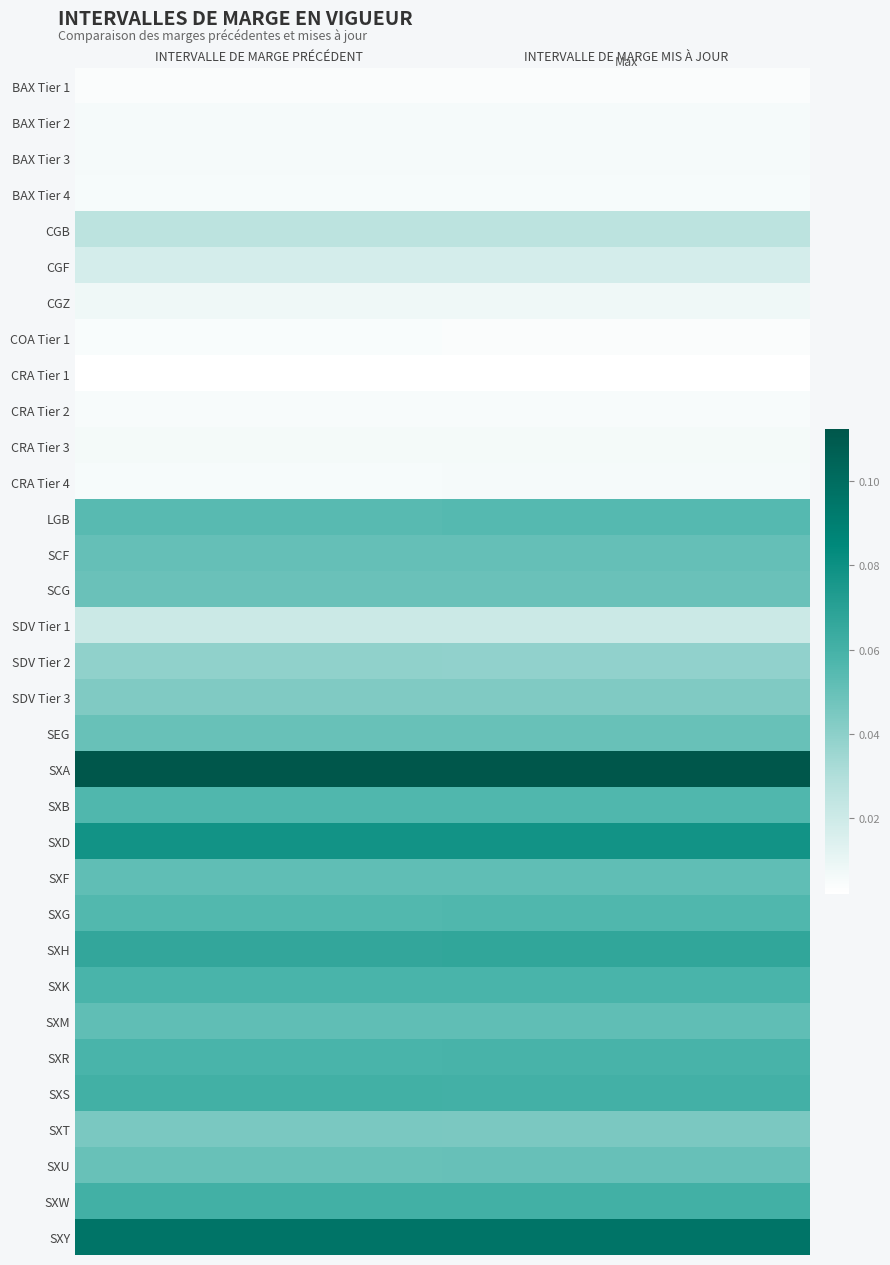

What is the maximum value shown in the chart?

0.1